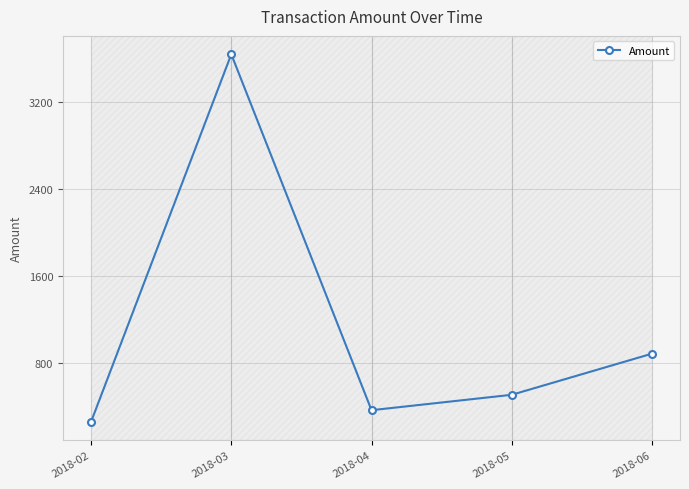

What is the change in value from 2018-04 to 2018-05?

+141.5